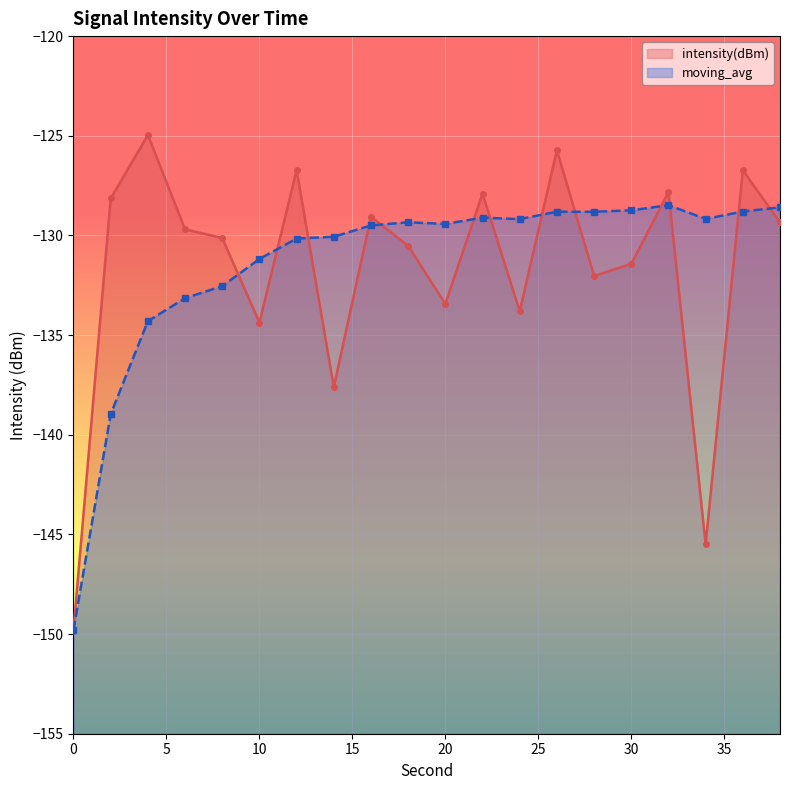

At how many categories does at least one series exceed -145?

19